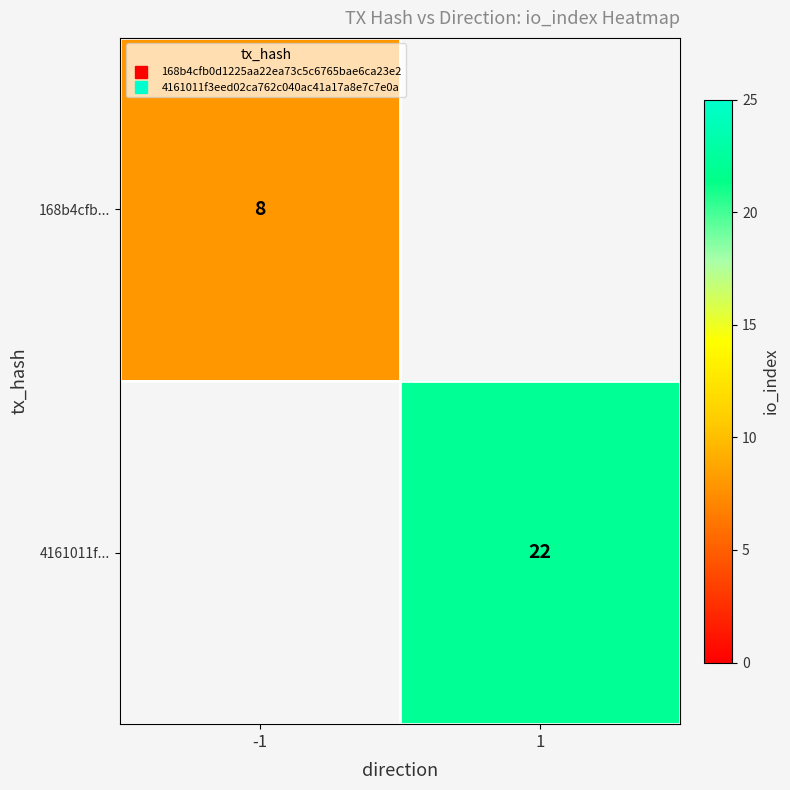

Rank the series by their average value, from highest to lowest.

168b4cfb..., 4161011f...